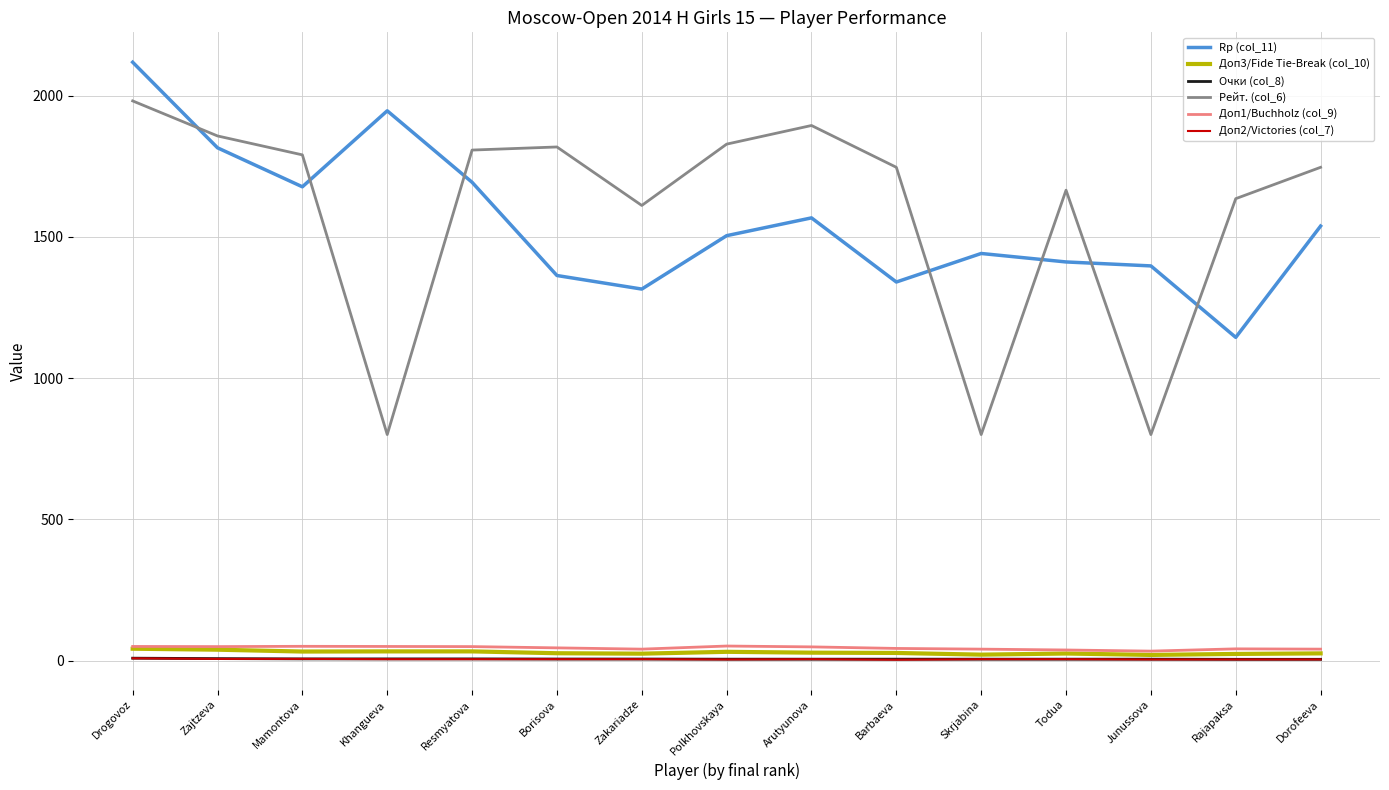

Which series has the widest spread of values?

Рейт. (col_6)